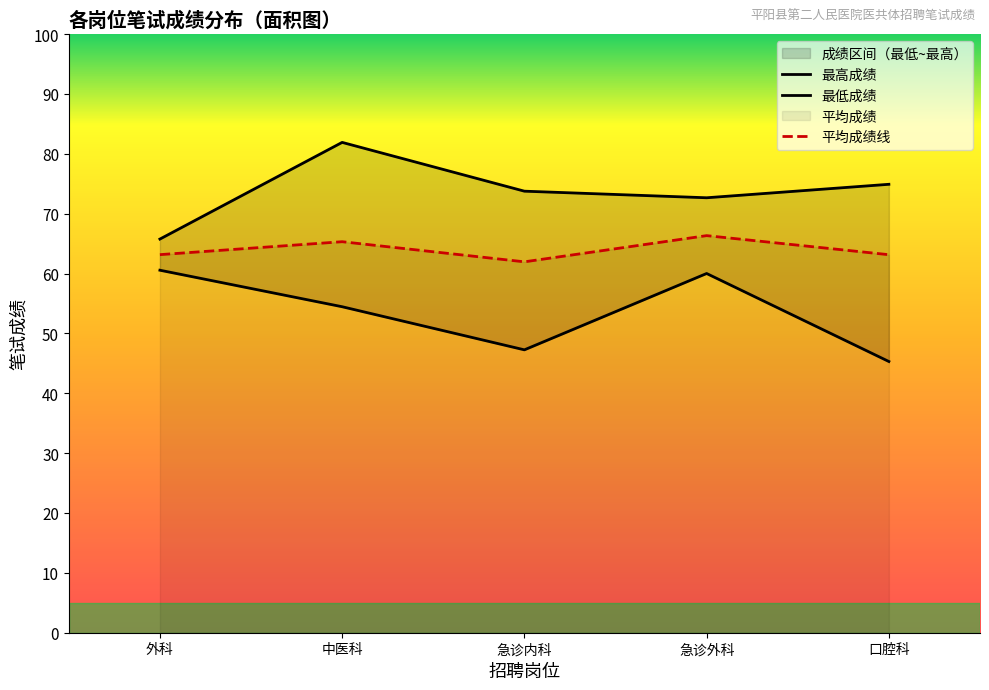

Does the chart have visible grid lines?

No